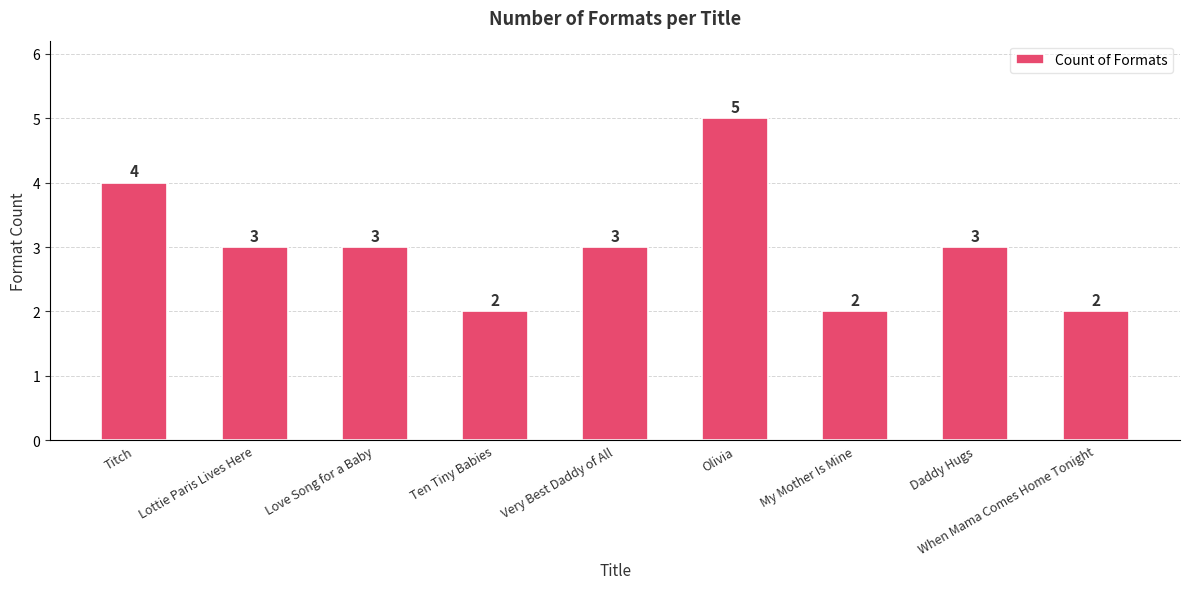

Where does the data first go above 3?

Titch